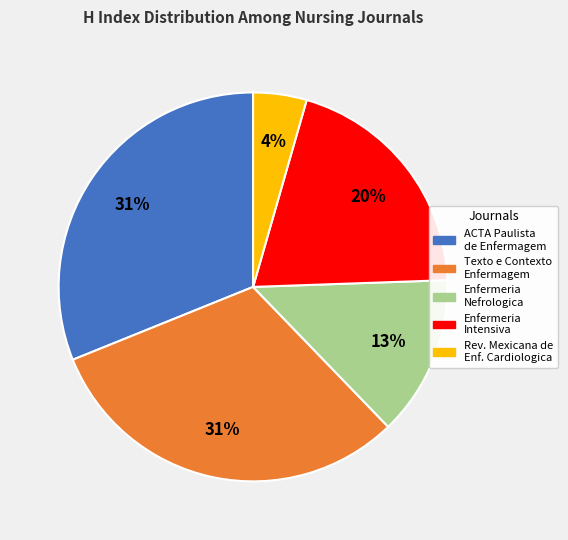

Is there a majority slice in this chart?

No